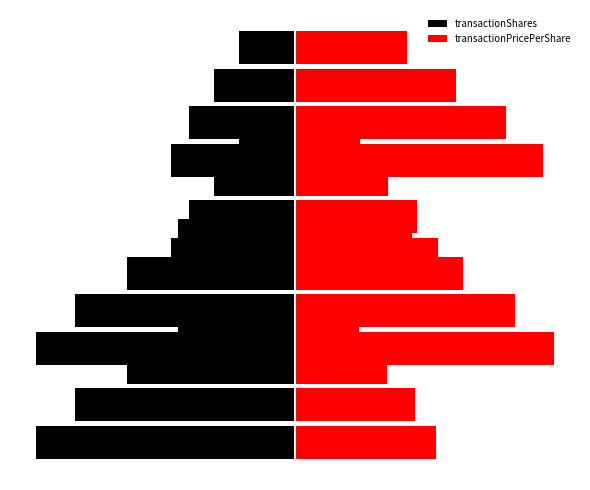

Which series has the largest total across all categories?

transactionPricePerShare